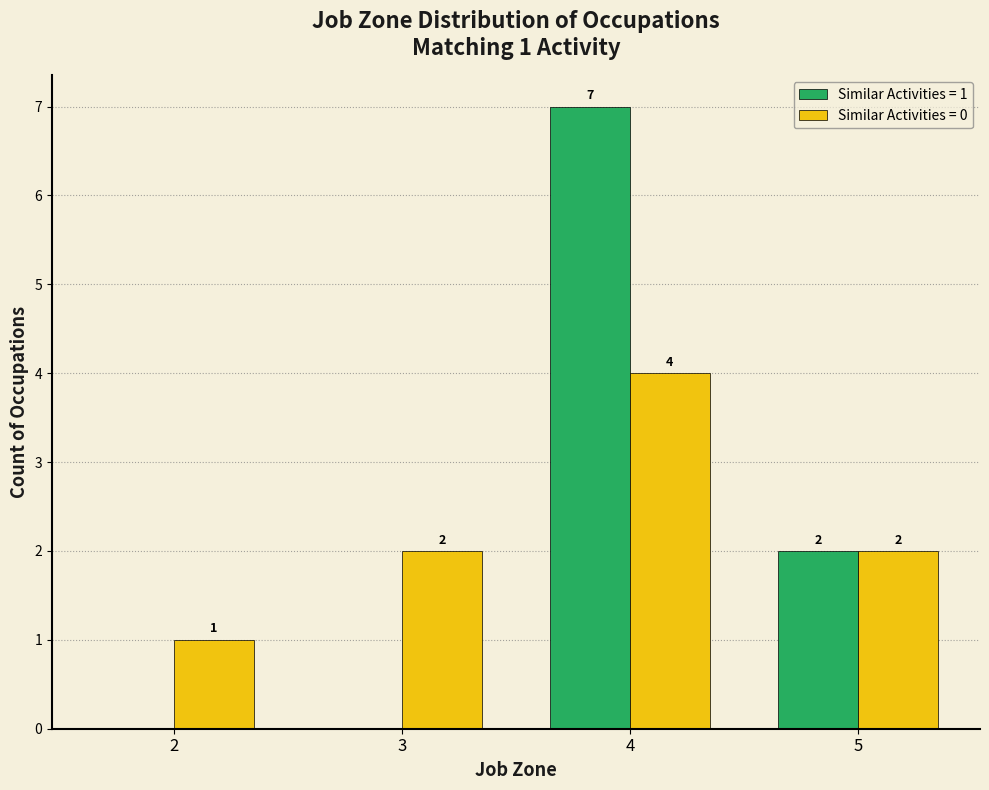

Reading left to right, extract all data points from this chart.

Similar Activities = 1: 0	0	7	2
Similar Activities = 0: 1	2	4	2